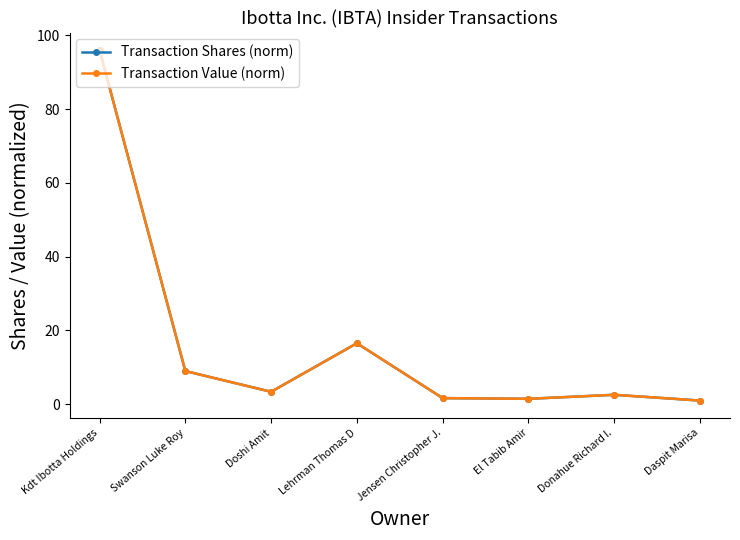

Is this an area chart (filled region under the line)?

No